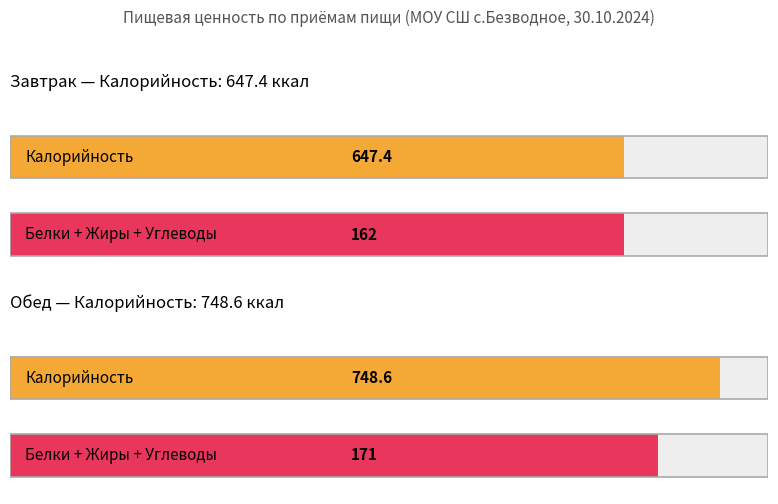

Which category has the lowest value in the Жиры series?

Завтрак